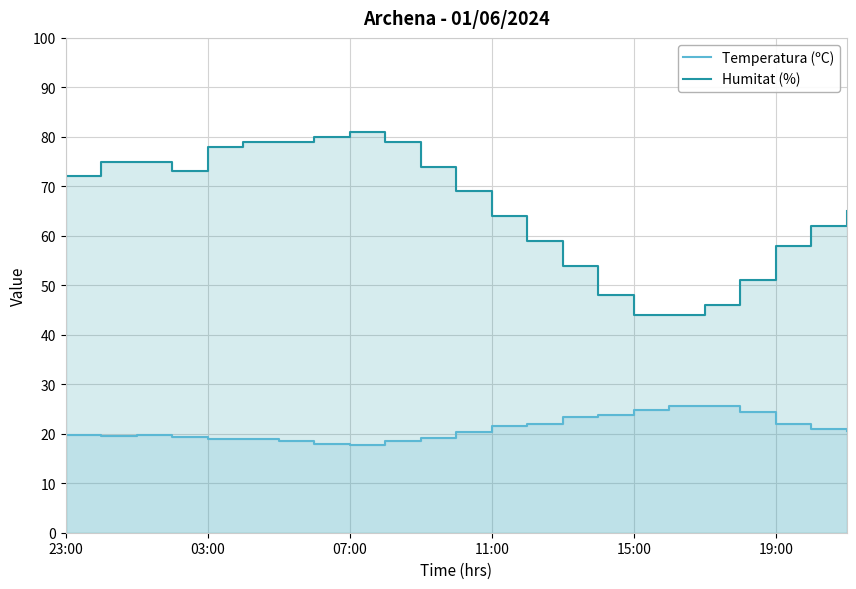

At how many categories does at least one series exceed 29?

23